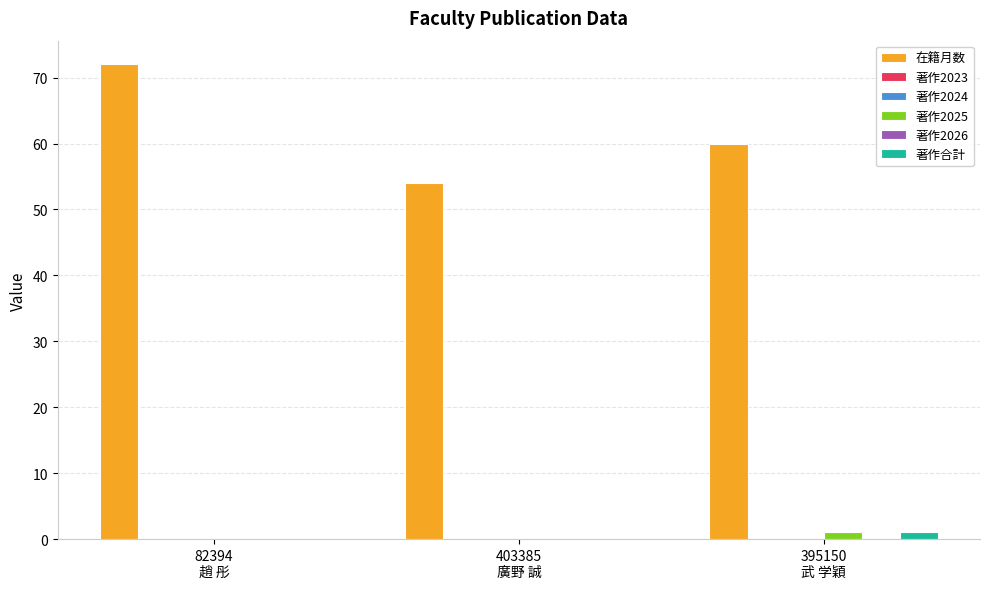

Where is 著作合計 nearest to the value 0?

82394
趙 彤